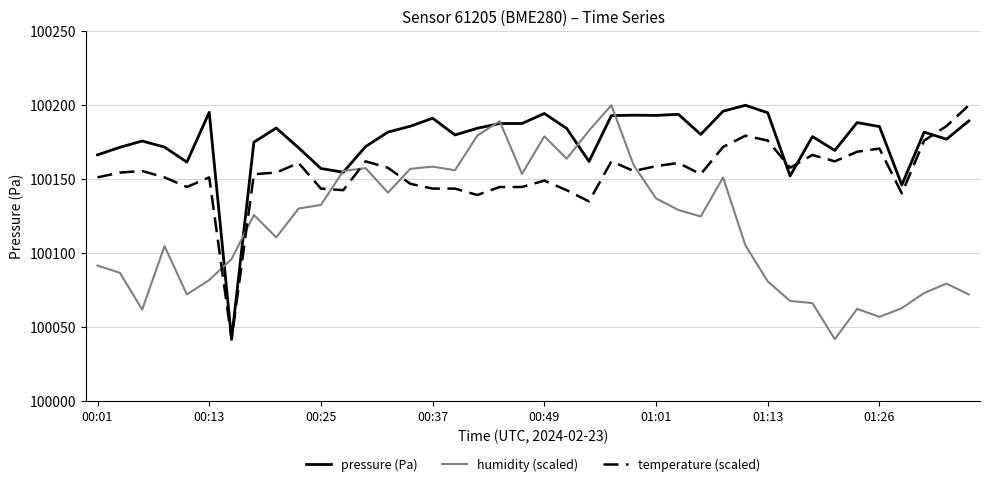

After their last crossing, which series has the higher values: temperature (scaled) or humidity (scaled)?

temperature (scaled)